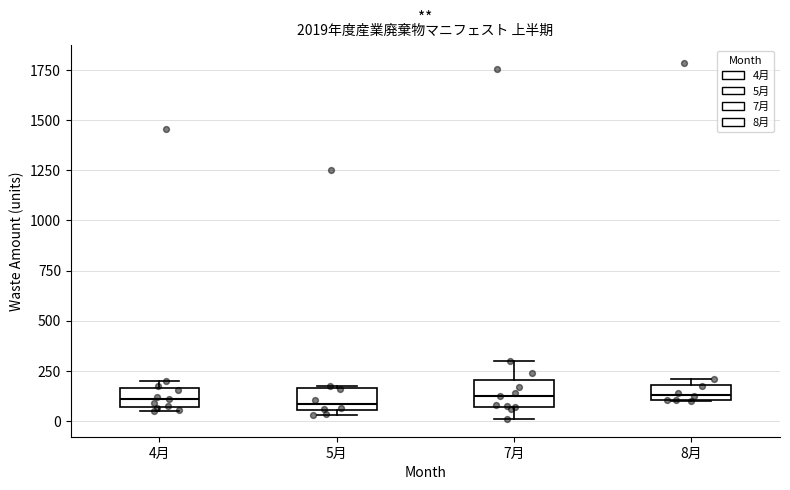

Reading left to right, read every box against the y-axis: the position of its median line, the range the box covers, and the ends of its whiskers. The values are not printed on the chart, so give them approximately, as read against the axis.

4月: median 100, box 50 to 150, whiskers 50 (just below the box's lower edge) to 200
5月: median 100, box 50 to 150, whiskers 50 (just below the box's lower edge) to 150
7月: median 100, box 50 to 200, whiskers 0 to 300
8月: median 150, box 100 to 200, whiskers 100 to 200 (just above the box's upper edge)